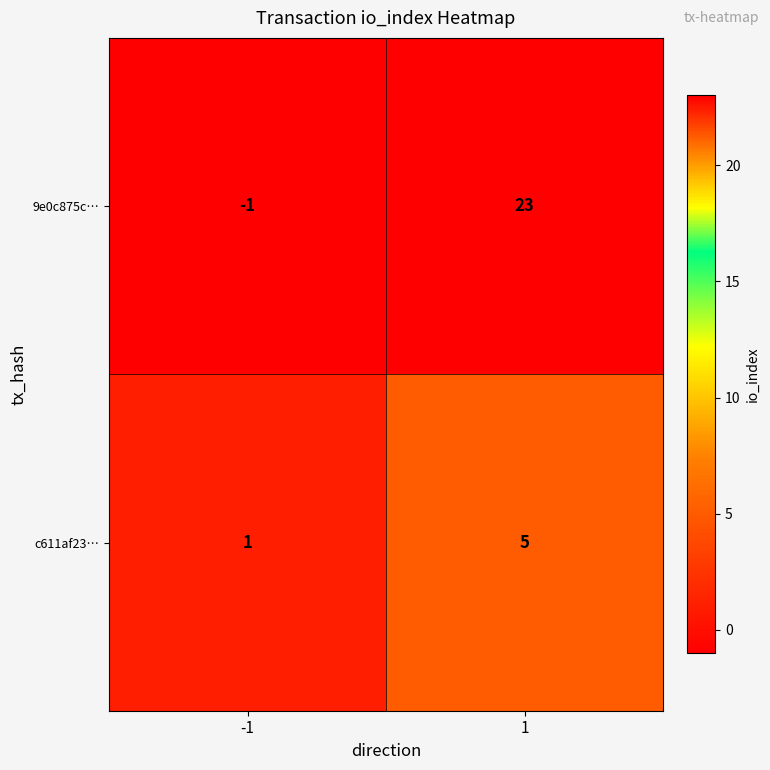

What is the difference between the 9e0c875c… values at 1 and -1?

24